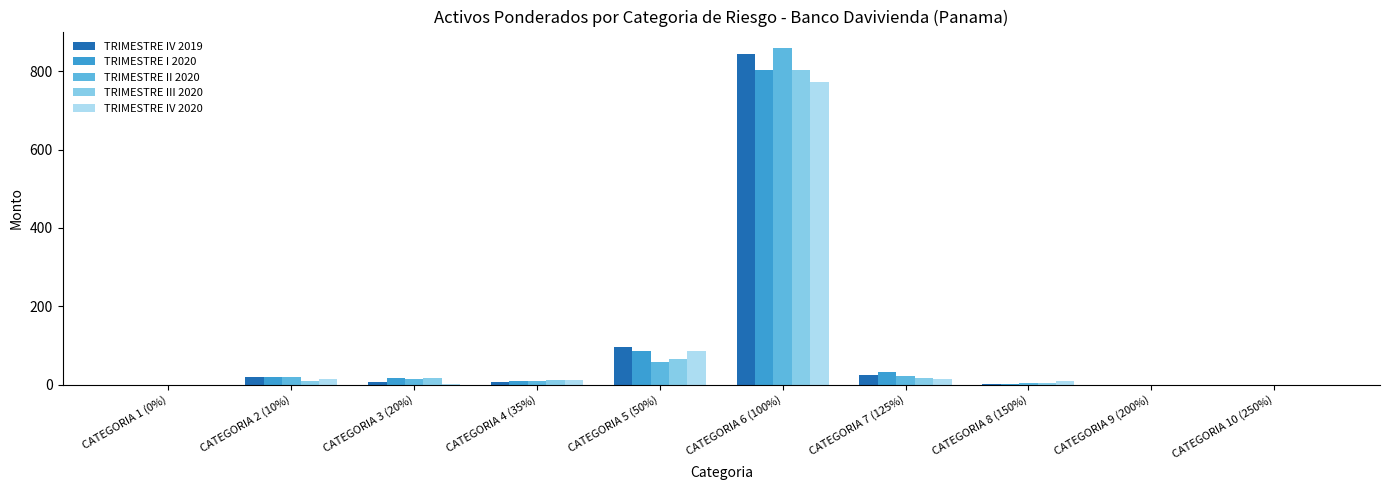

What is the sum of all TRIMESTRE I 2020 values?

967.2